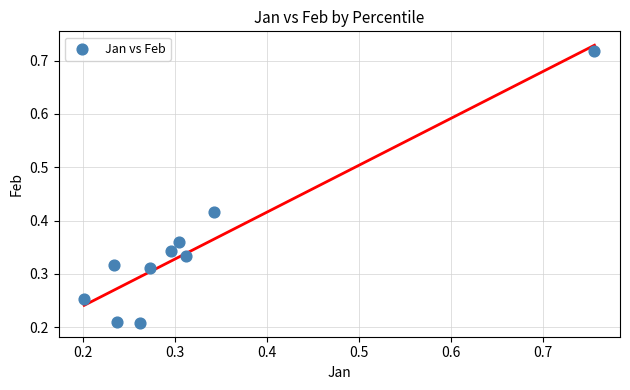

What is the range of X values (max minus min)?

0.6